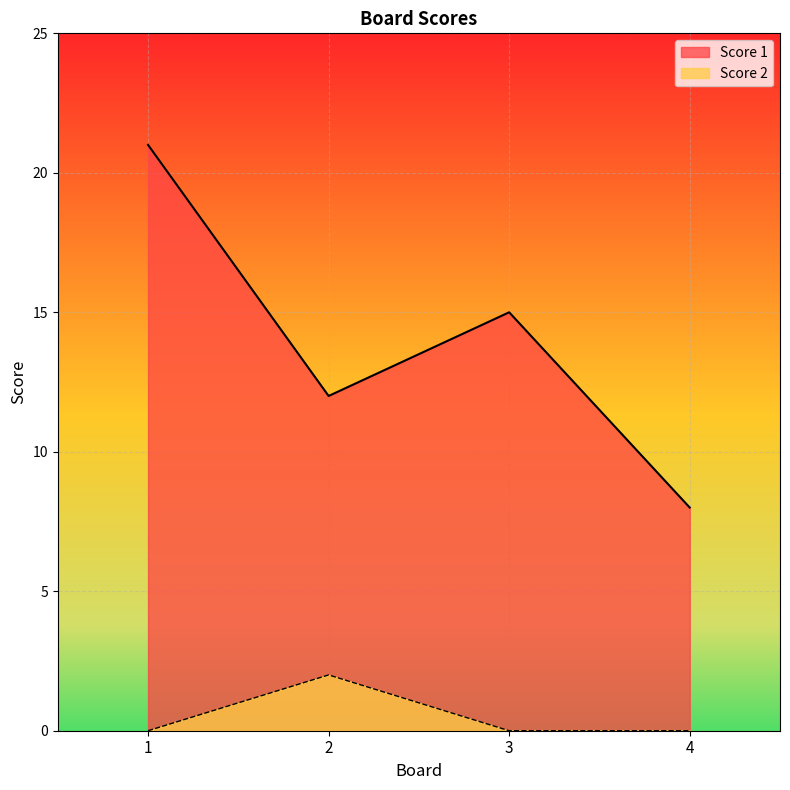

Is the value of Score 1 at 3 greater than the value of Score 2 at 3?

Yes